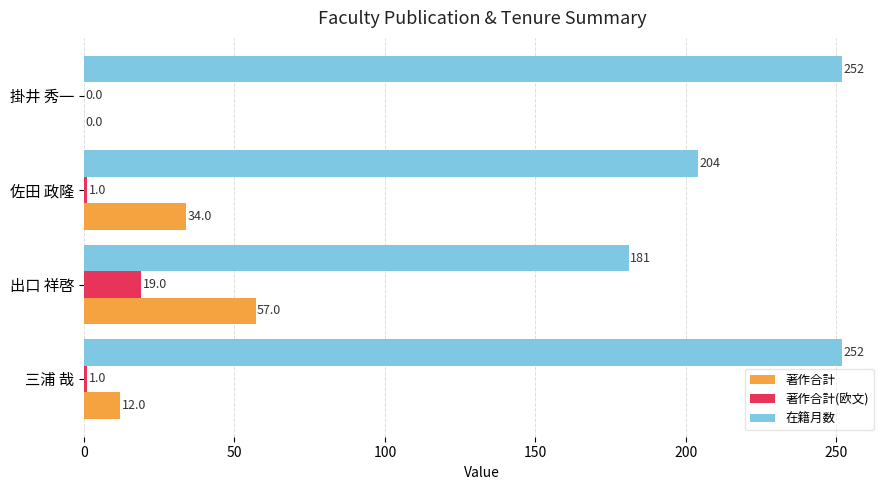

What is the maximum value for 在籍月数?

252